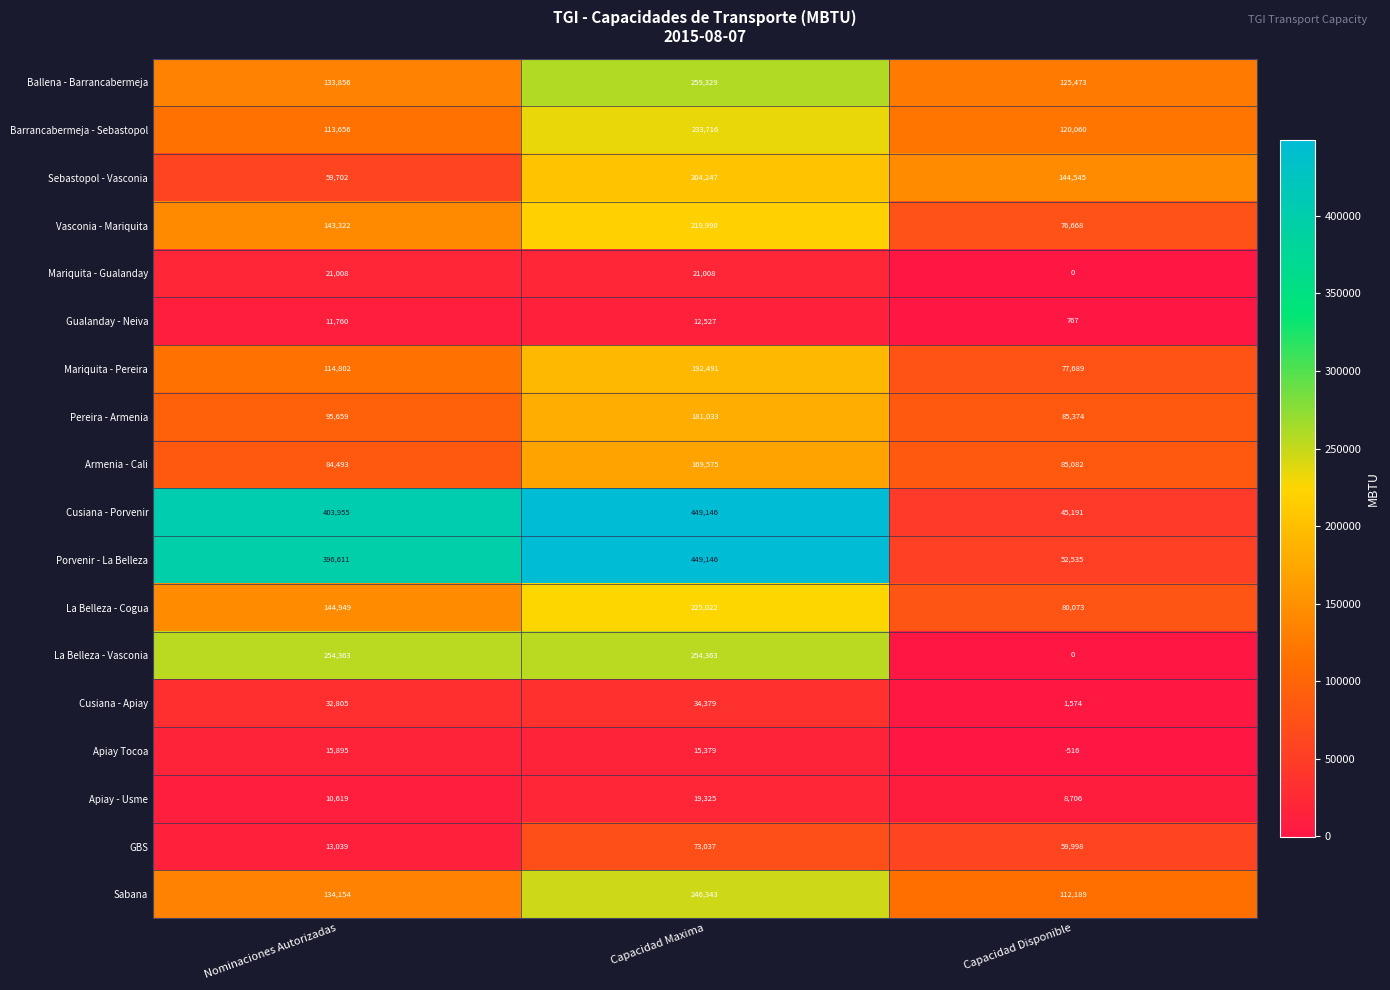

Rank the categories by Cusiana - Porvenir value from lowest to highest.

Capacidad Disponible, Nominaciones Autorizadas, Capacidad Maxima